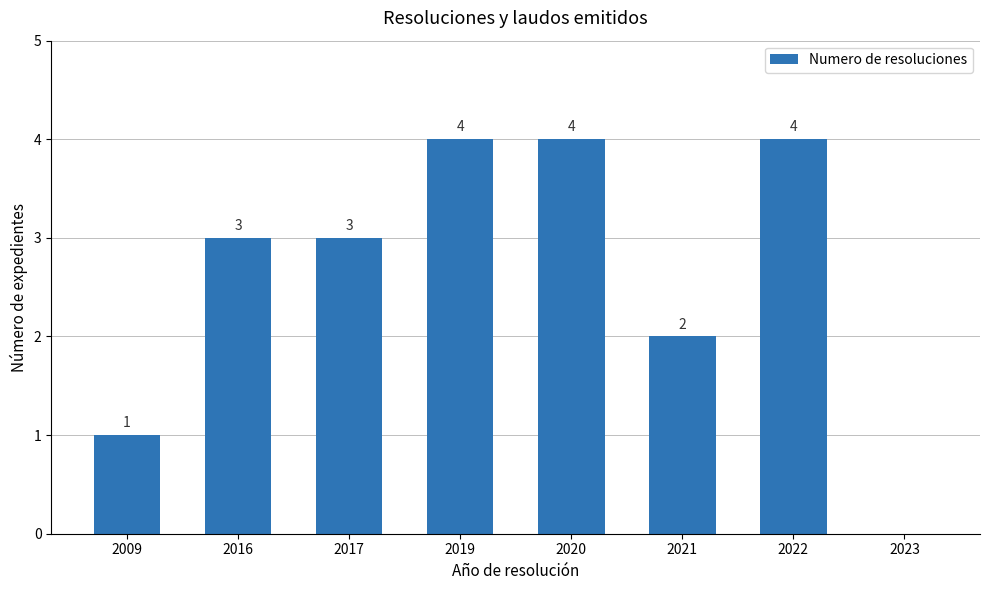

Are the bars horizontal?

No